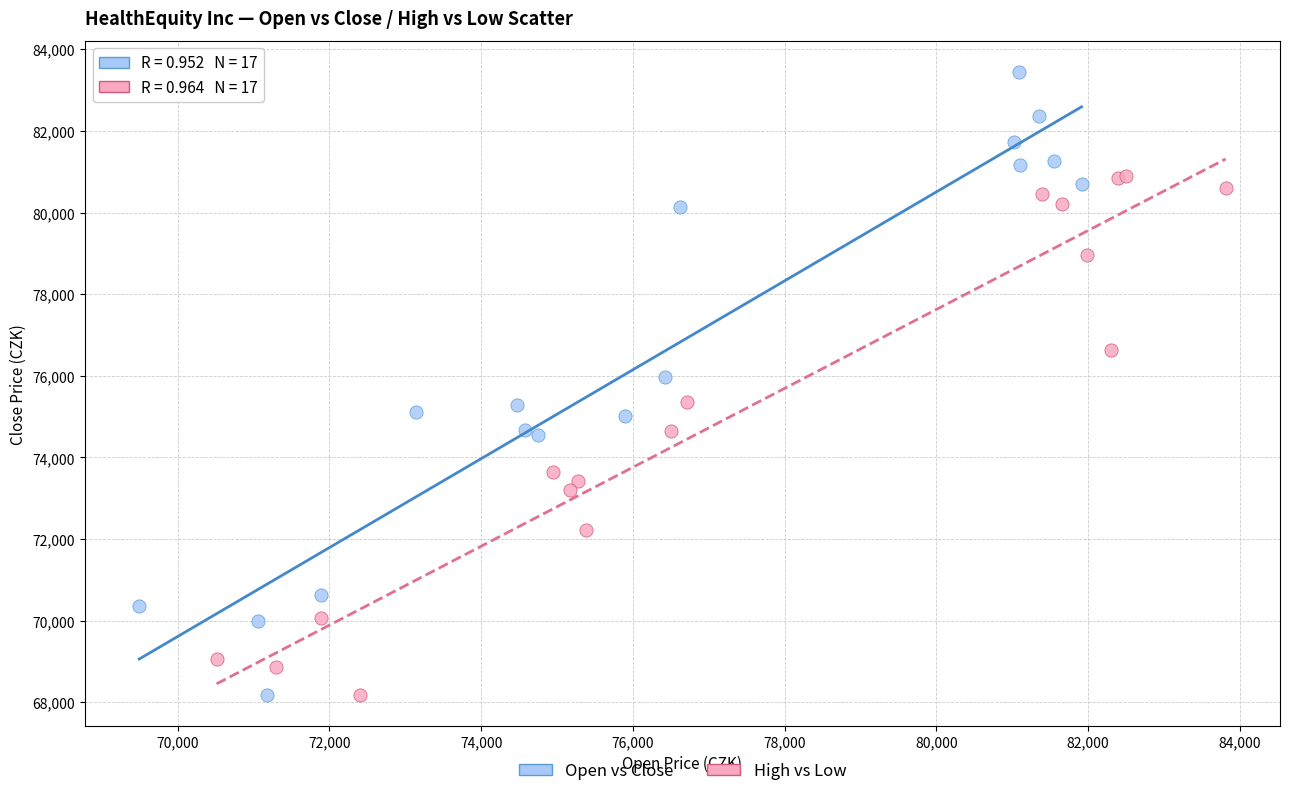

Which series reaches the maximum Y coordinate?

Open vs Close